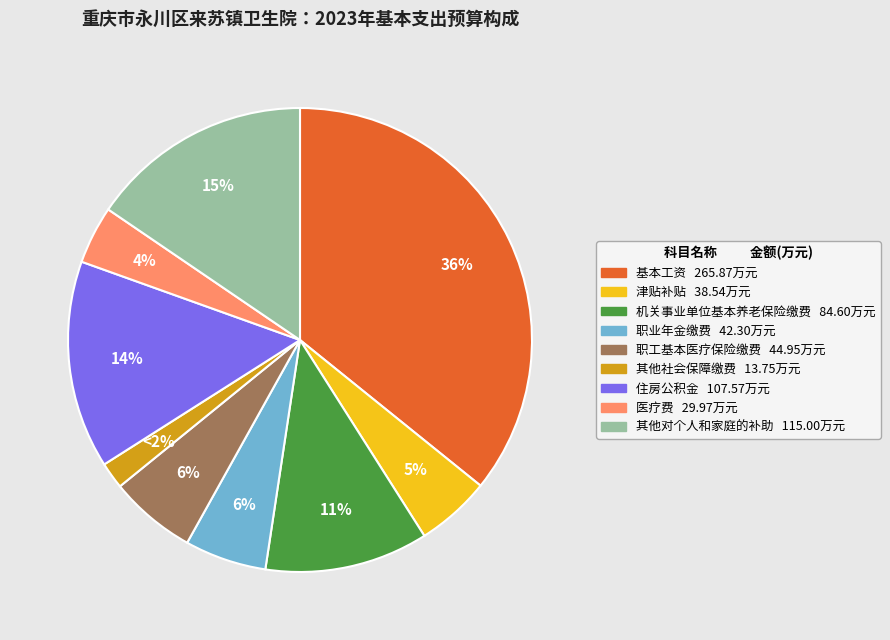

To the nearest percent, what is the difference between the largest and smallest slice percentages?

34%